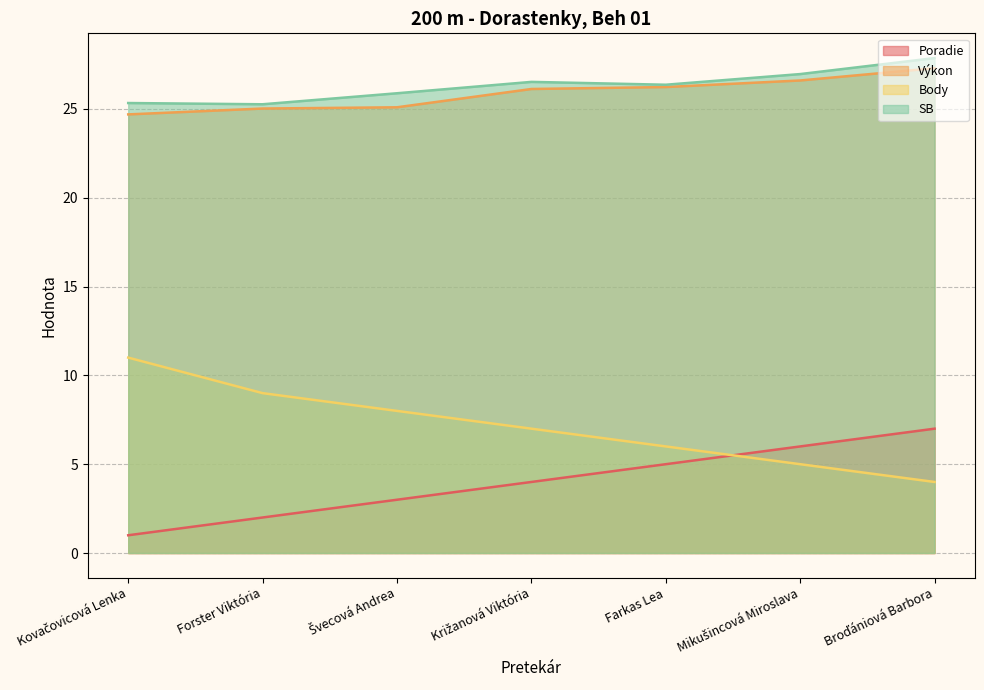

What is the spread (max minus min) of values at Mikušincová Miroslava?

22.0